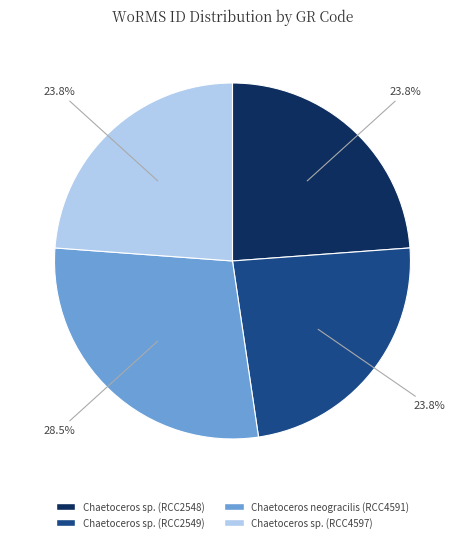

What is the ratio of the value at Chaetoceros sp. (RCC2548) to the value at Chaetoceros neogracilis (RCC4591)?

0.8